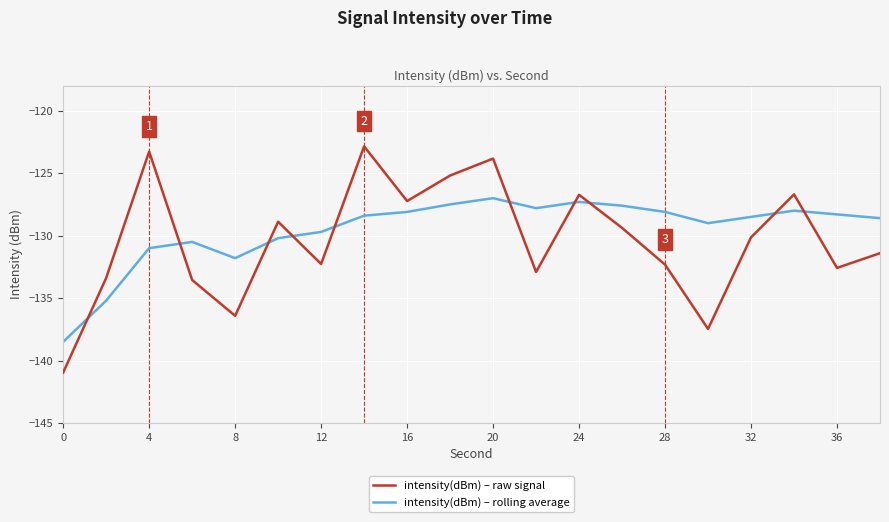

List the series in order of their peak value, lowest first.

intensity(dBm) – rolling average, intensity(dBm) – raw signal